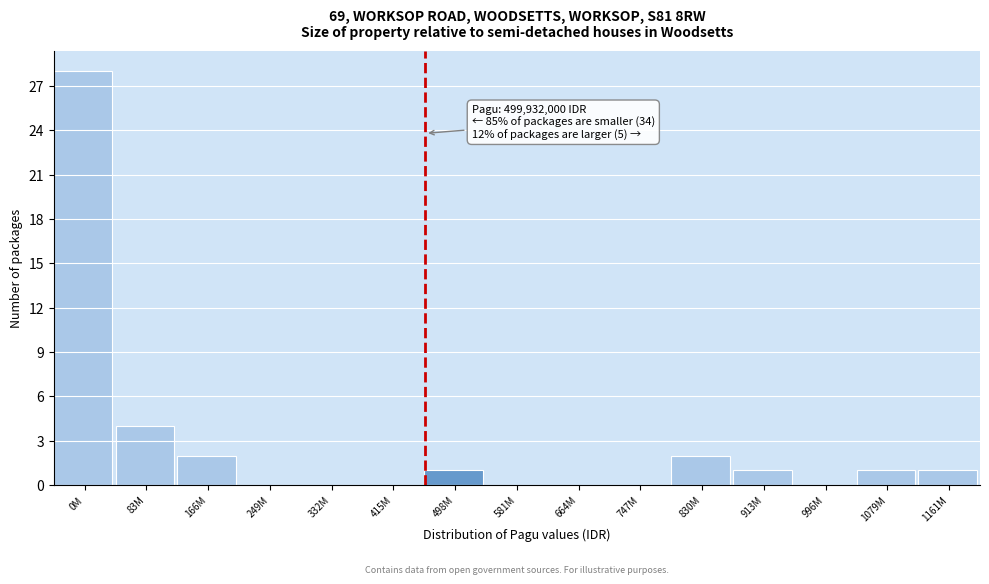

Reading right to left, extract all data points from this chart.

1161M=1	1079M=1	996M=0	913M=1	830M=2	747M=0	664M=0	581M=0	498M=1	415M=0	332M=0	249M=0	166M=2	83M=4	0M=28